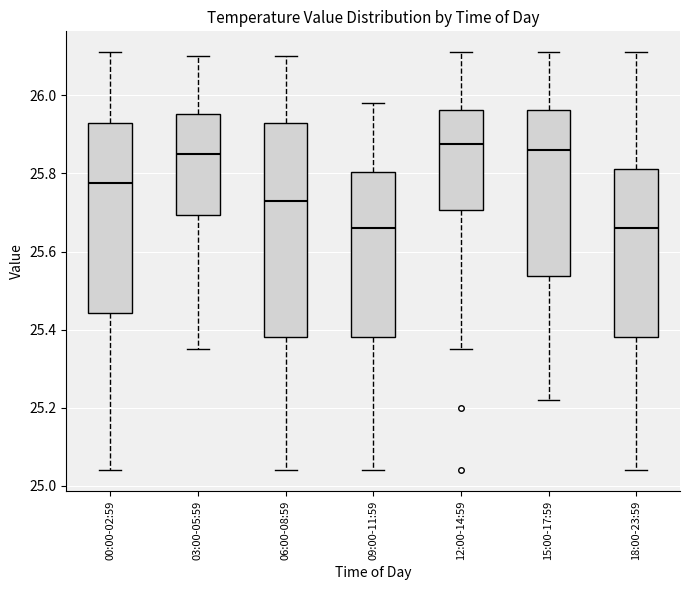

Reading left to right, transcribe this box plot: for each box, give where its median line is, the range the box spans, and where its two whiskers end, as read against the y-axis. The values are not printed on the chart, so give them approximately, as read against the axis.

00:00-02:59: median 25.78, box 25.44 to 25.94, whiskers 25.04 to 26.12
03:00-05:59: median 25.86, box 25.70 to 25.96, whiskers 25.36 to 26.10
06:00-08:59: median 25.74, box 25.38 to 25.94, whiskers 25.04 to 26.10
09:00-11:59: median 25.66, box 25.38 to 25.80, whiskers 25.04 to 25.98
12:00-14:59: median 25.88, box 25.70 to 25.96, whiskers 25.36 to 26.12
15:00-17:59: median 25.86, box 25.54 to 25.96, whiskers 25.22 to 26.12
18:00-23:59: median 25.66, box 25.38 to 25.82, whiskers 25.04 to 26.12